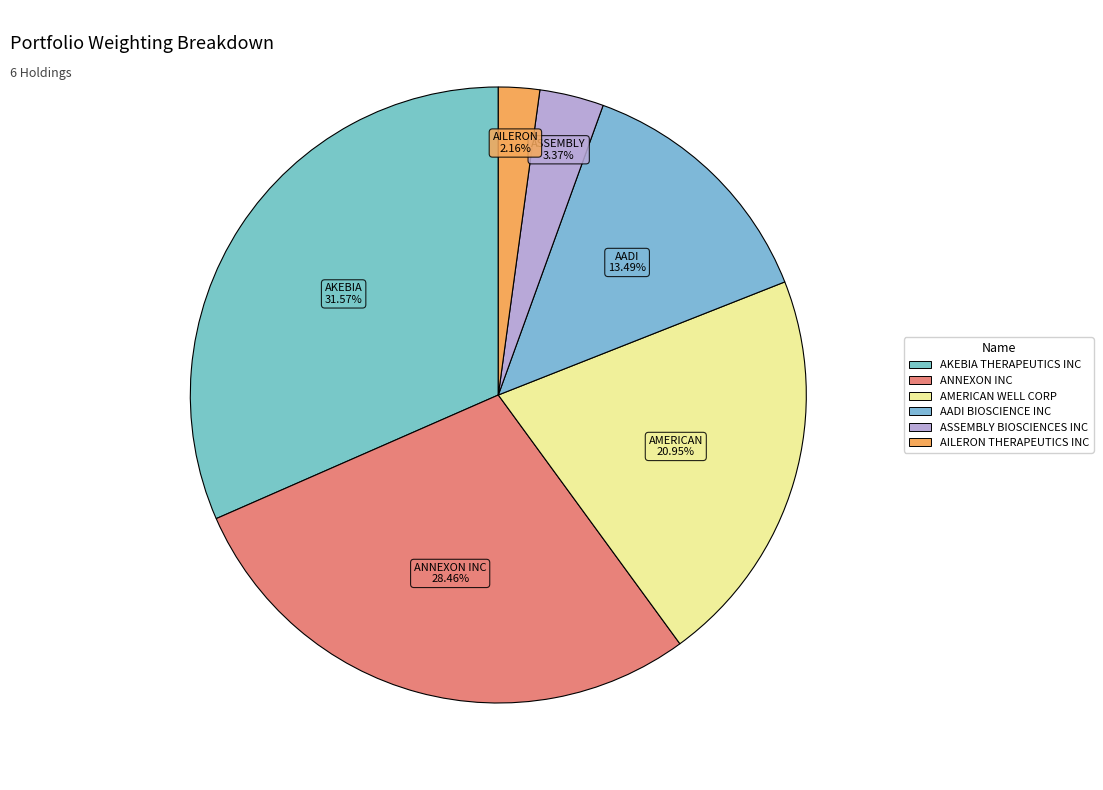

Between AMERICAN WELL CORP and AILERON THERAPEUTICS INC, which is larger?

AMERICAN WELL CORP